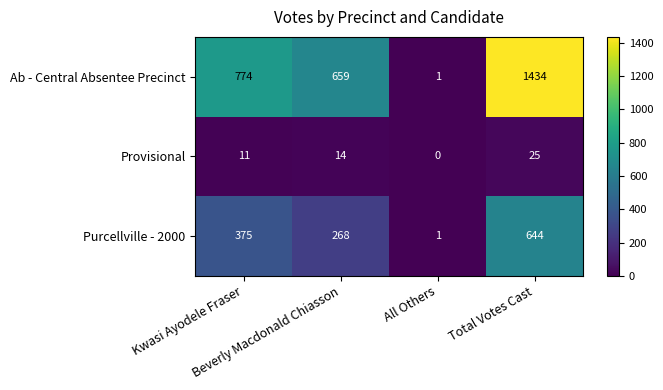

List the series in order of their overall mean, highest first.

Ab - Central Absentee Precinct, Purcellville - 2000, Provisional